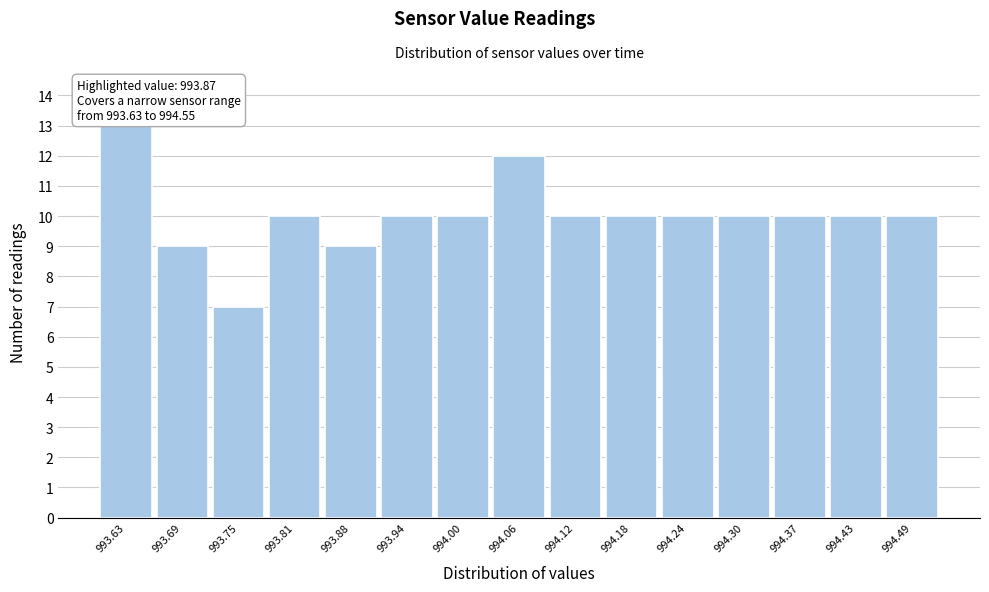

Reading left to right, extract all data points from this chart.

993.63=13	993.69=9	993.75=7	993.81=10	993.88=9	993.94=10	994.00=10	994.06=12	994.12=10	994.18=10	994.24=10	994.30=10	994.37=10	994.43=10	994.49=10